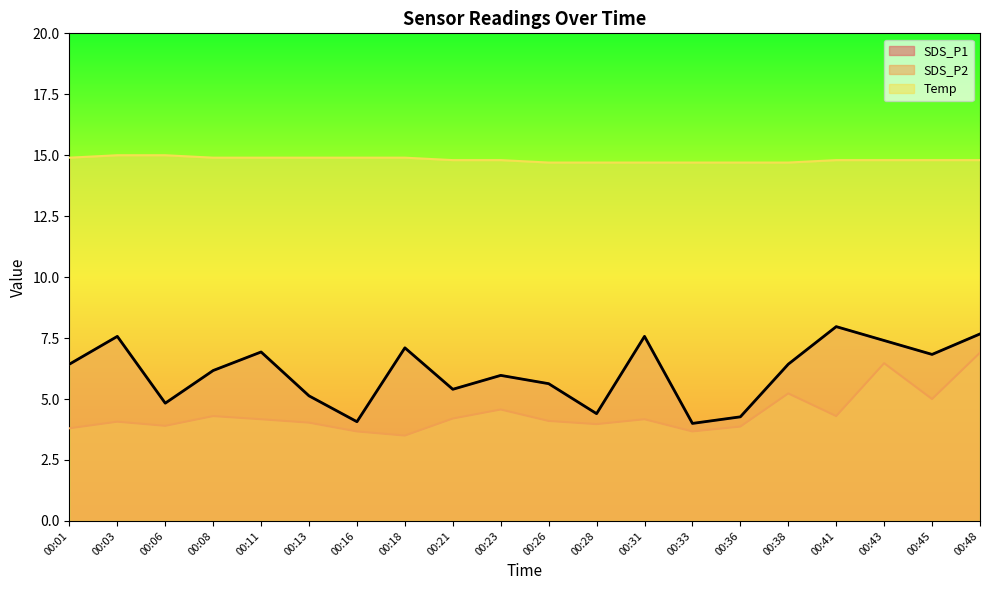

Rank the series by their maximum value, from lowest to highest.

SDS_P2, SDS_P1, Temp